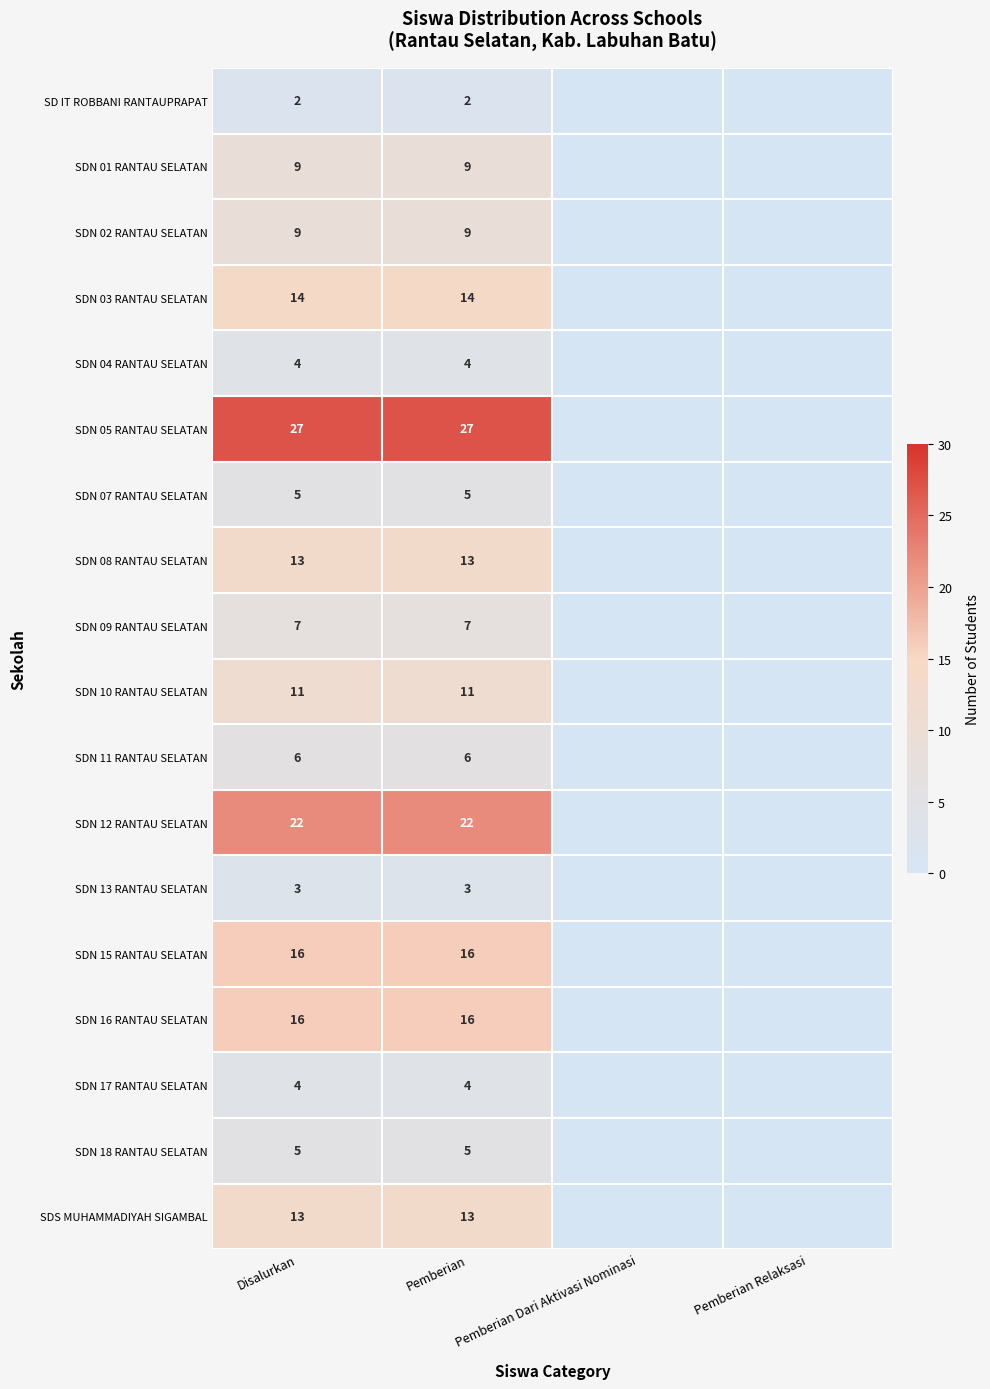

At which category is the sum across all series the highest?

Disalurkan